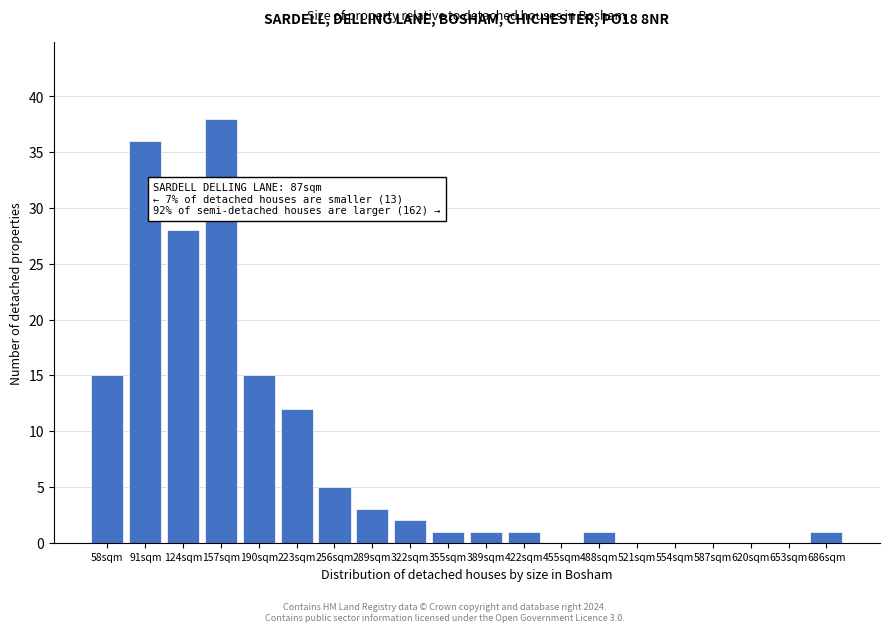

Reading left to right, list all the values displayed in this chart.

58sqm=15	91sqm=36	124sqm=28	157sqm=38	190sqm=15	223sqm=12	256sqm=5	289sqm=3	322sqm=2	355sqm=1	389sqm=1	422sqm=1	455sqm=0	488sqm=1	521sqm=0	554sqm=0	587sqm=0	620sqm=0	653sqm=0	686sqm=1